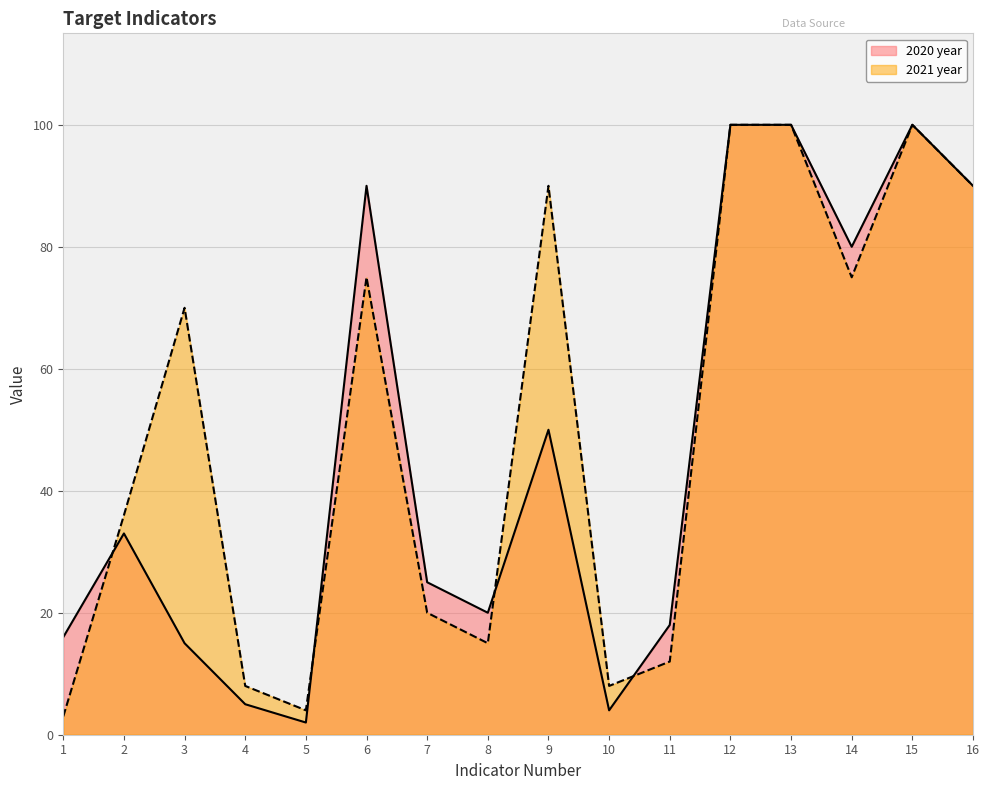

How many lines are shown in the chart?

2